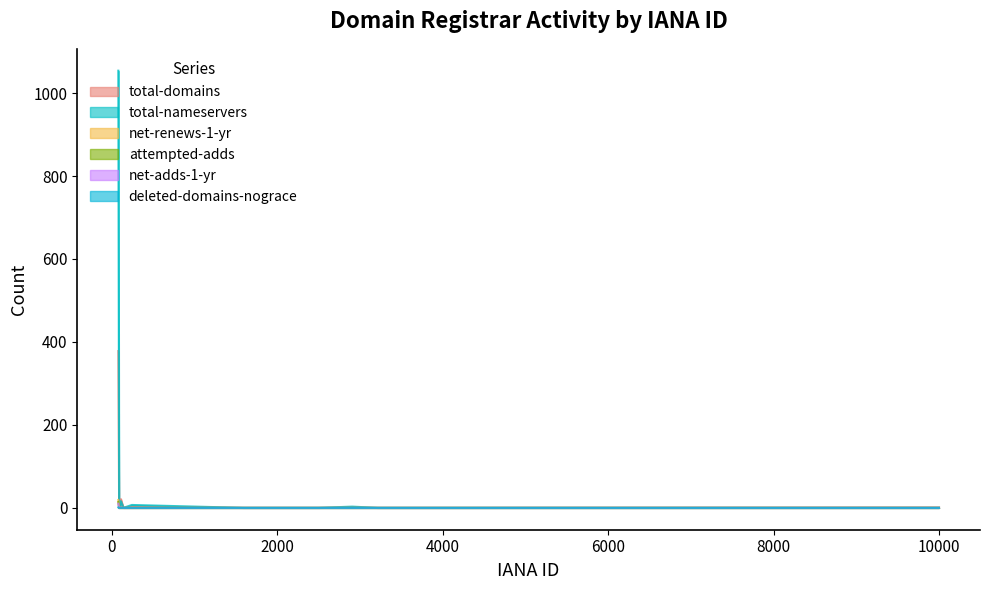

What is the label of the 7th point from the left?

143